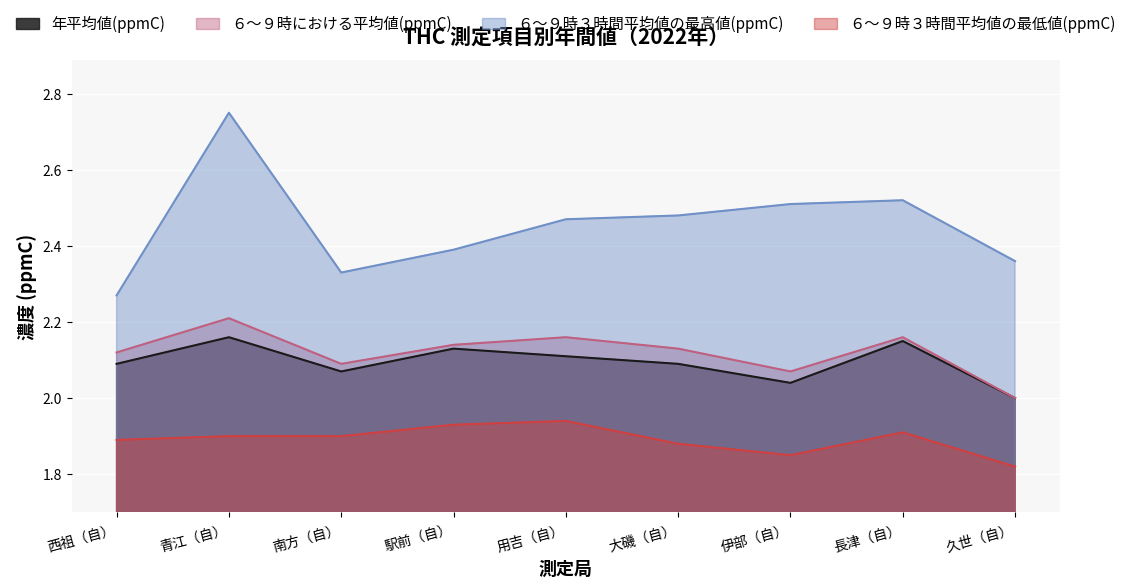

True or false: ６～９時３時間平均値の最低値(ppmC) and 年平均値(ppmC) intersect in this chart.

False